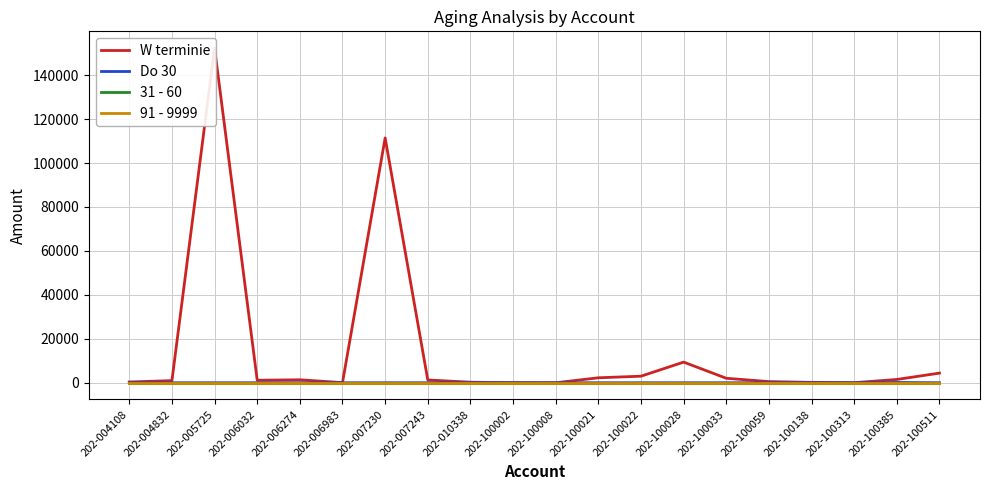

Does the chart display data point markers on the line(s)?

No